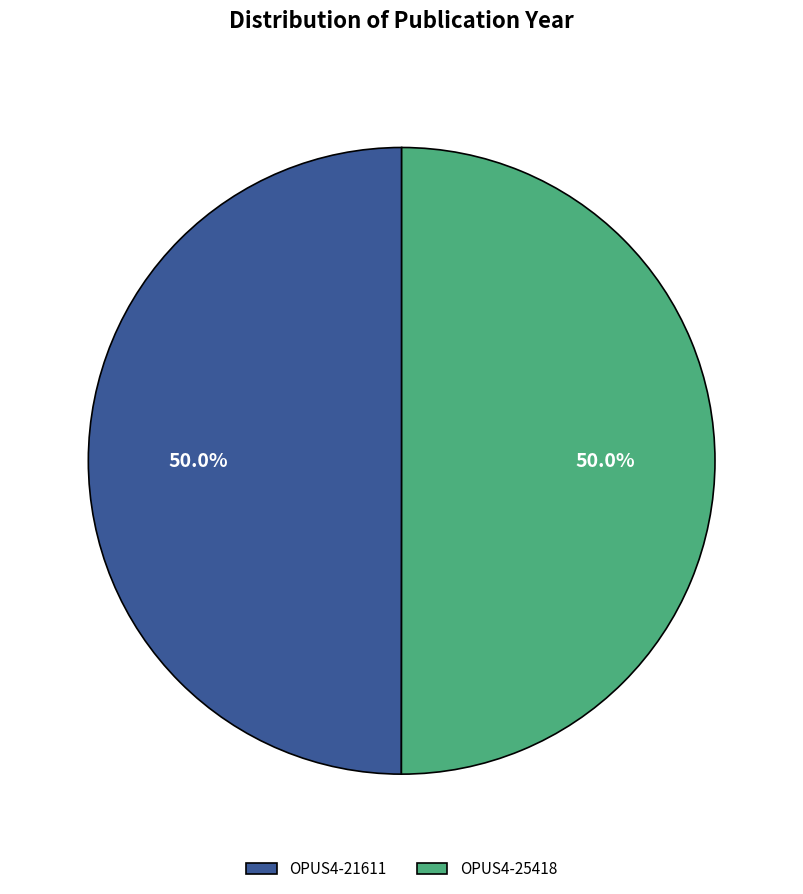

How many segments does this pie chart have?

2